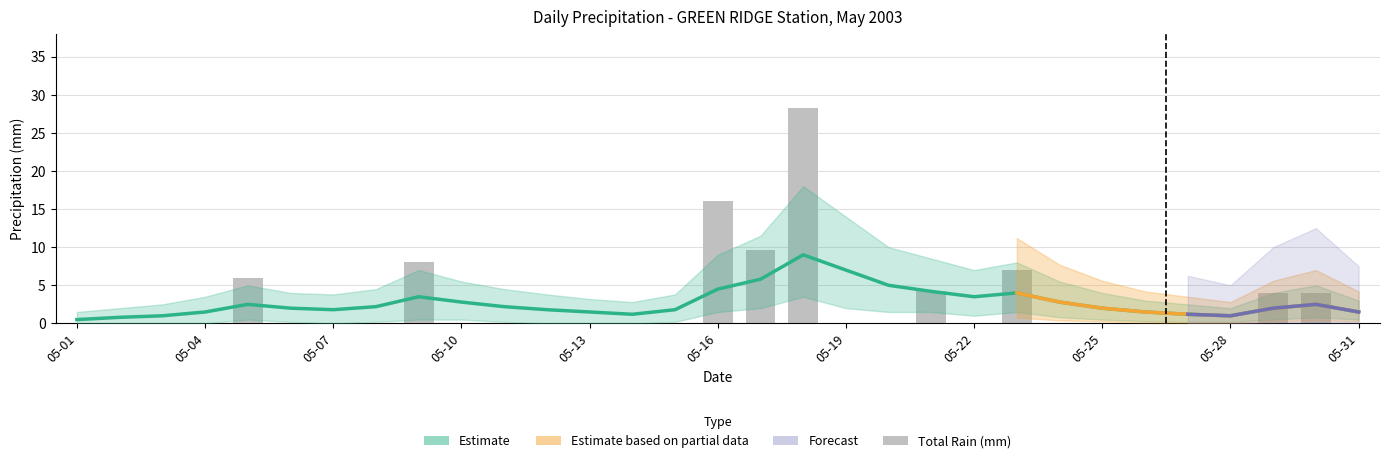

List the labels in order of value, largest first.

05-18, 05-16, 05-17, 05-09, 05-23, 05-05, 05-21, 05-29, 05-30, 05-01, 05-02, 05-03, 05-04, 05-06, 05-07, 05-08, 05-10, 05-11, 05-12, 05-13, 05-14, 05-15, 05-19, 05-20, 05-22, 05-24, 05-25, 05-26, 05-27, 05-28, 05-31